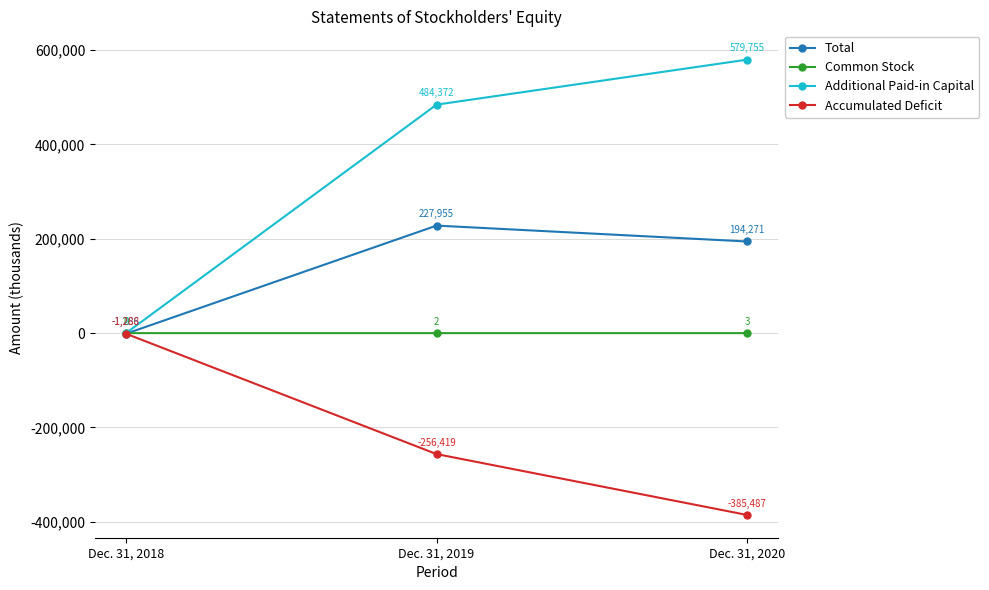

Reading left to right, what are all the values shown in this chart?

Total: -1286	227955	194271
Common Stock: 0	2	3
Additional Paid-in Capital: 2	484372	579755
Accumulated Deficit: -1288	-256419	-385487